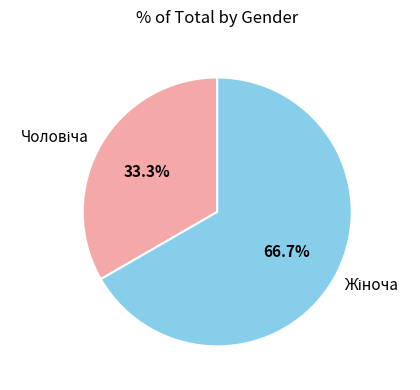

Is there any slice that represents more than half of the pie?

Yes